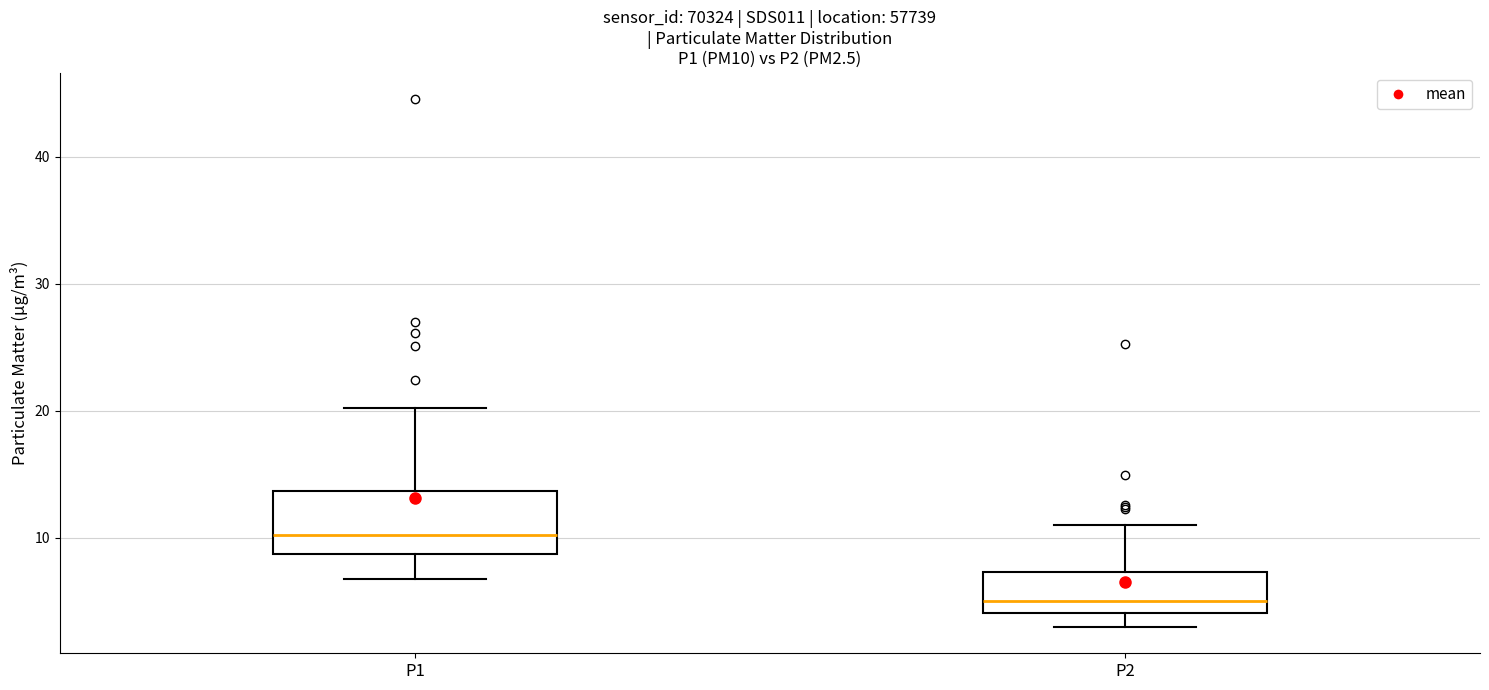

Reading left to right, read every box against the y-axis: the position of its median line, the range the box covers, and the ends of its whiskers. The values are not printed on the chart, so give them approximately, as read against the axis.

P1: median 10, box 9 to 14, whiskers 7 to 20
P2: median 5, box 4 to 7, whiskers 3 to 11